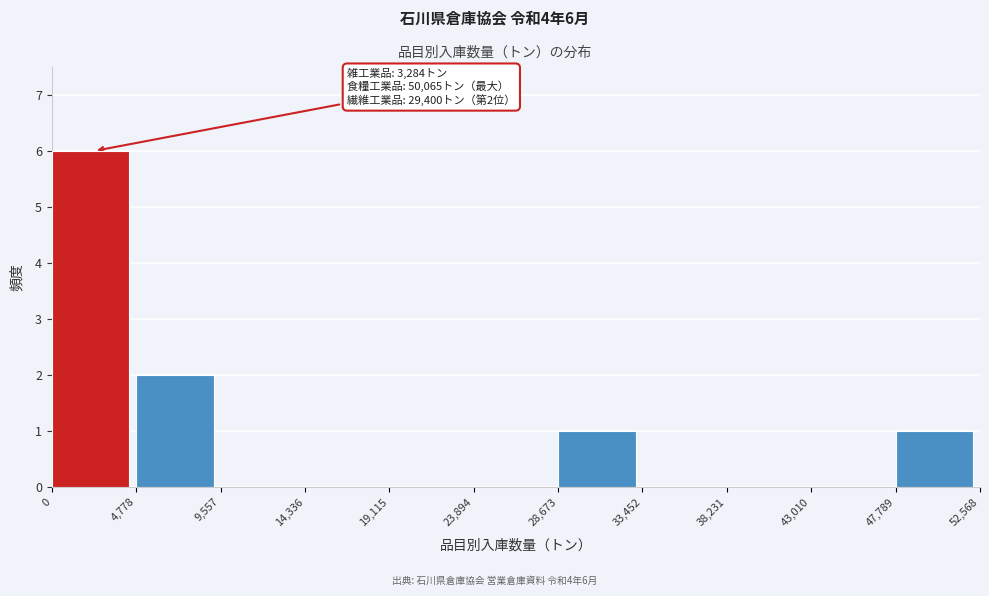

Which range on the x-axis has the tallest bar?

0 to 4,778